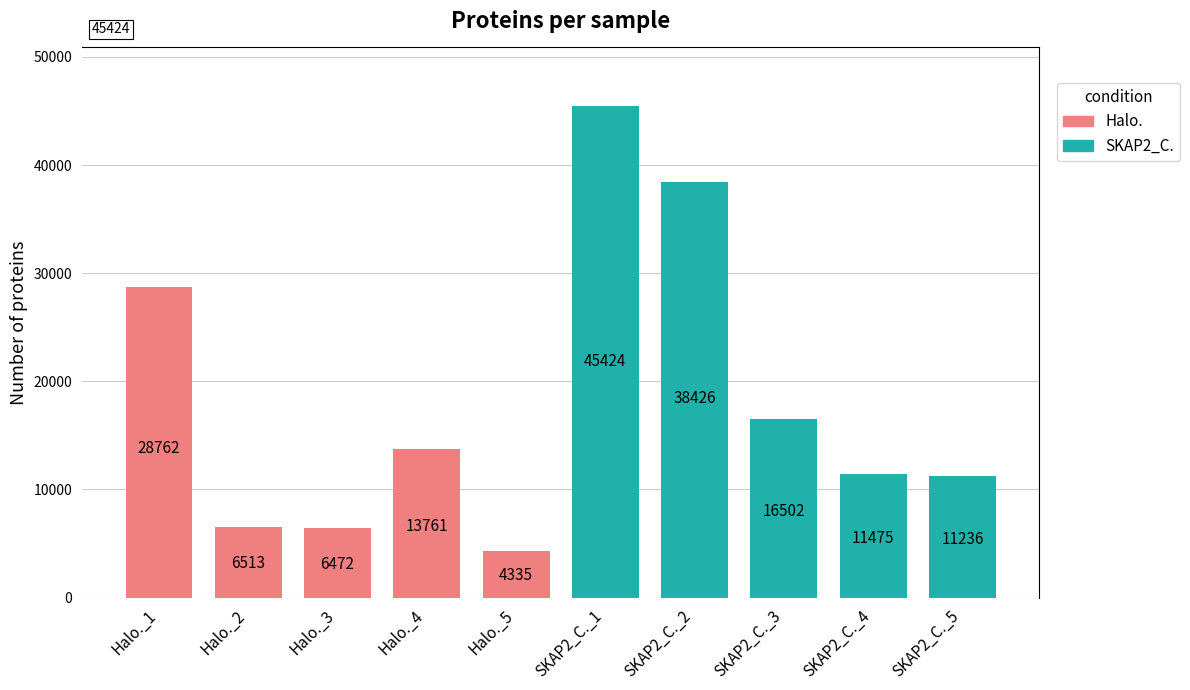

The value of Halo. at Halo._3 is 6472. True or false?

True